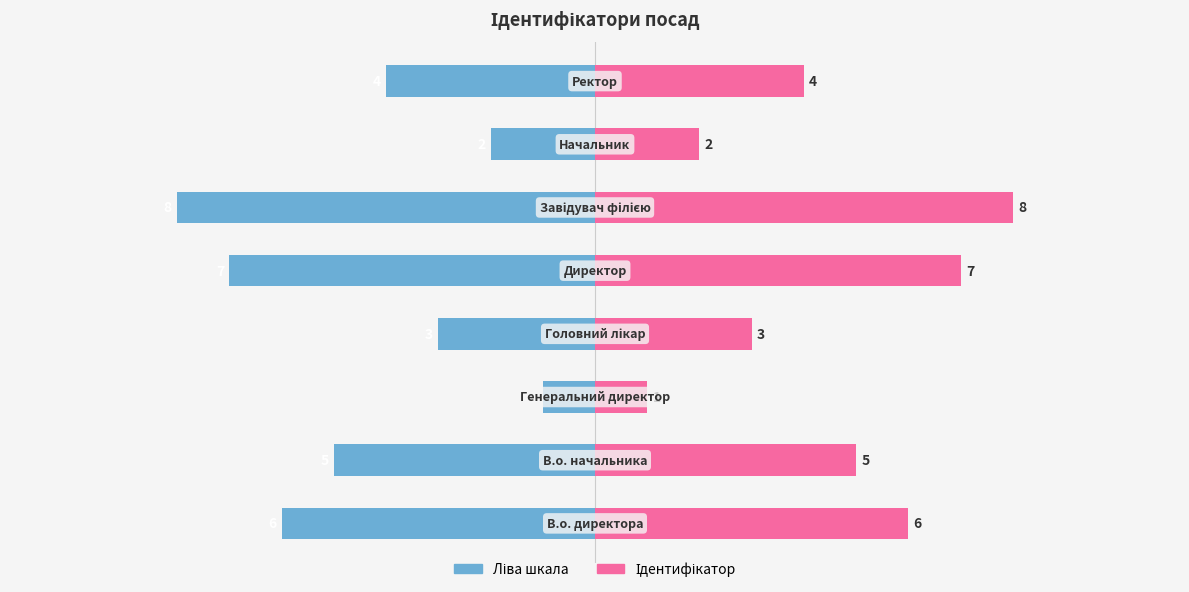

What is the highest value of the В.о. директора (left) series?

-1